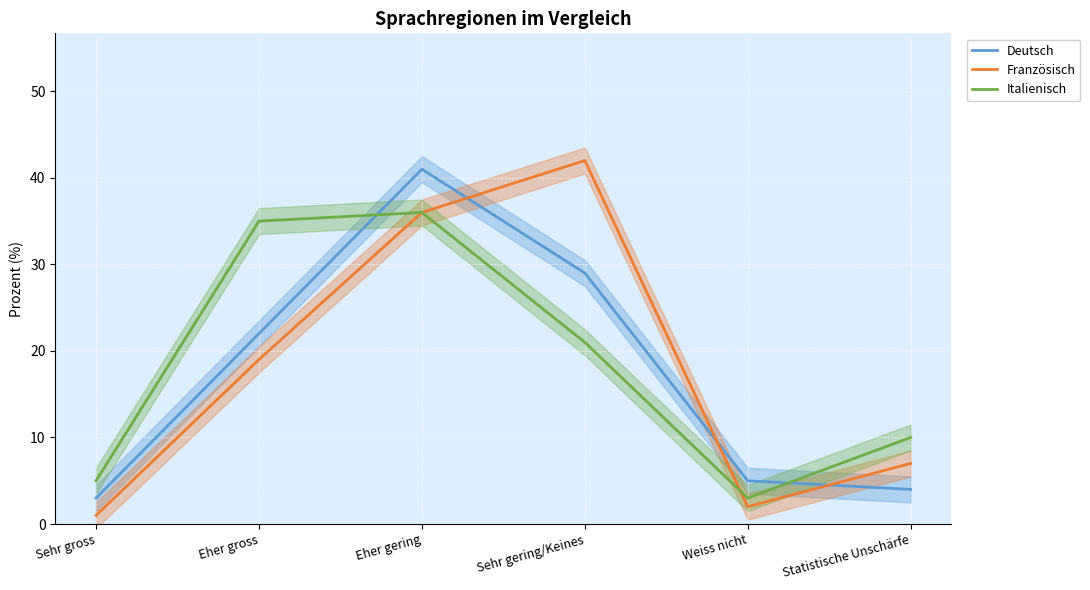

How many times do Italienisch and Deutsch cross each other?

2